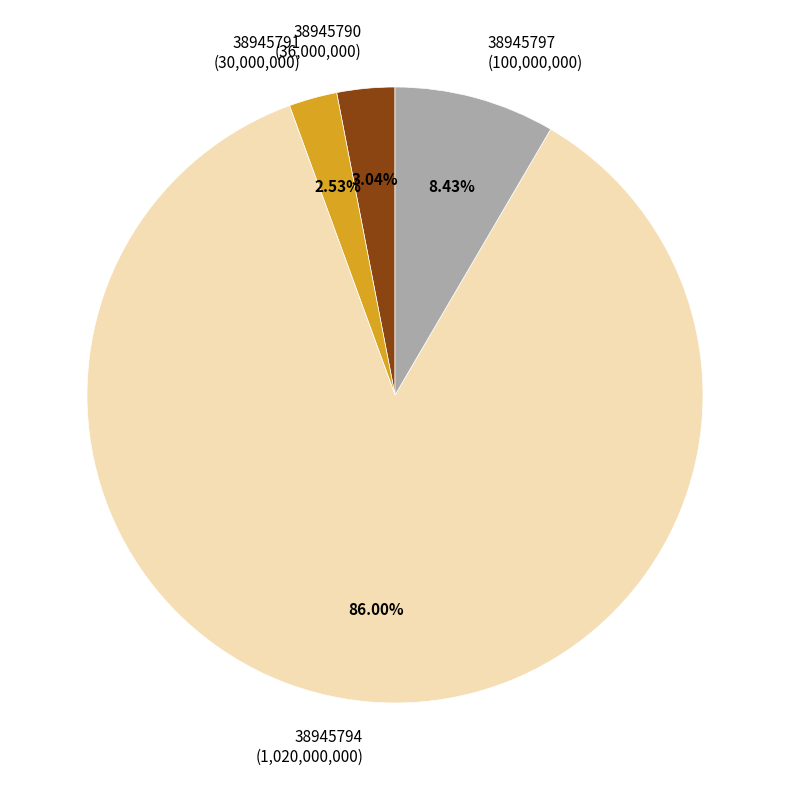

Between 38945790 and 38945797, which is larger?

38945797